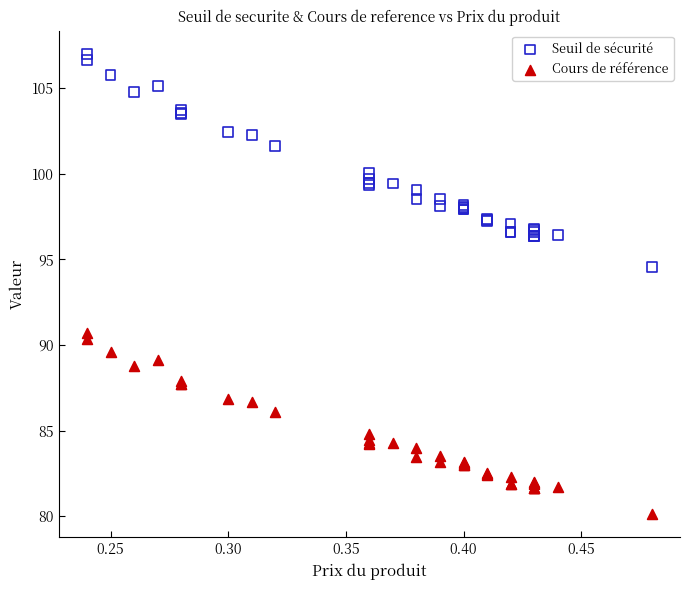

Which series reaches the maximum Y coordinate?

Seuil de sécurité